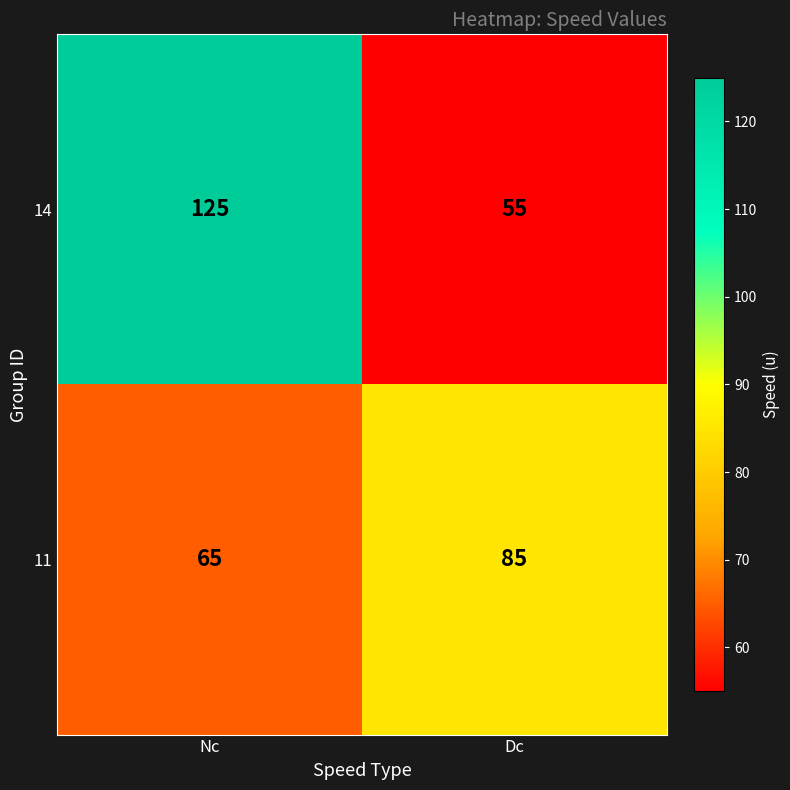

Which label corresponds to the largest value in the chart?

Nc